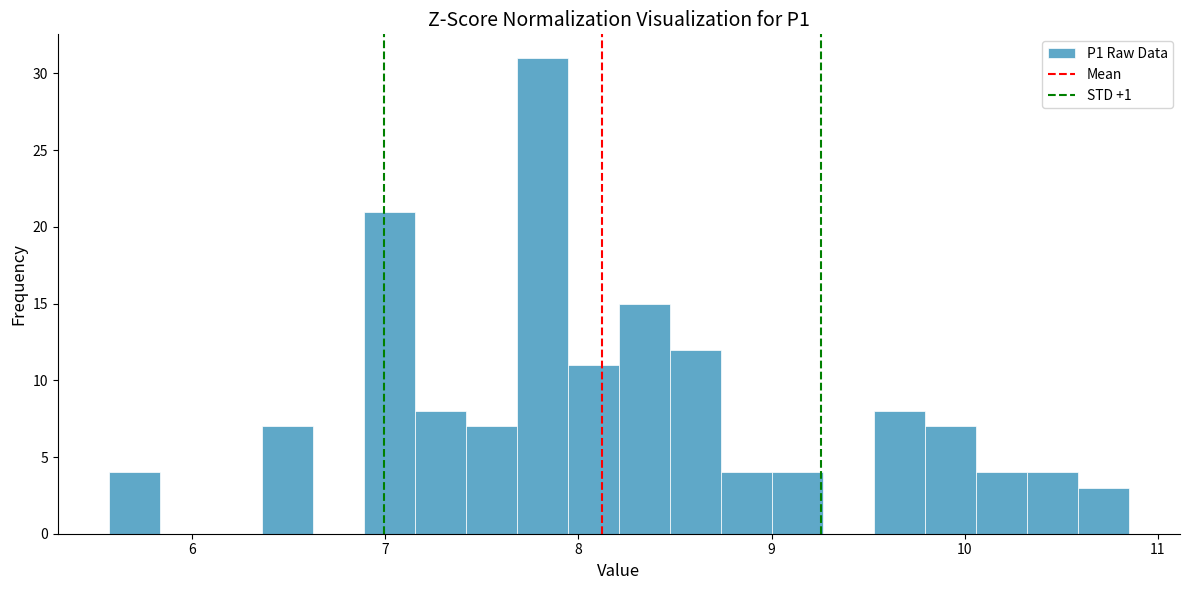

Read against the x-axis, roughly where is the centre of the tallest bar?

7.8